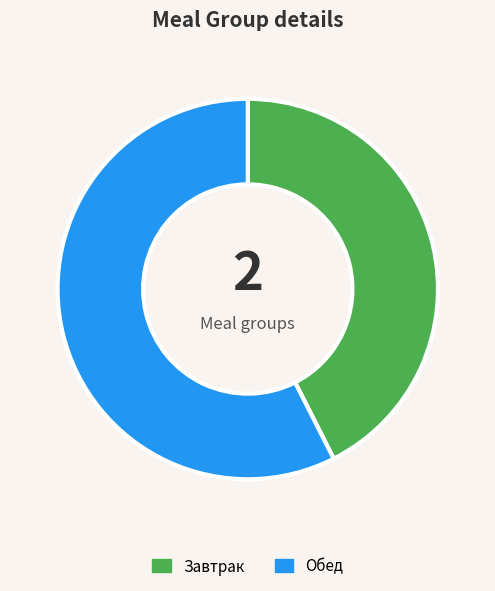

True or false: Обед accounts for 57% of the total.

True